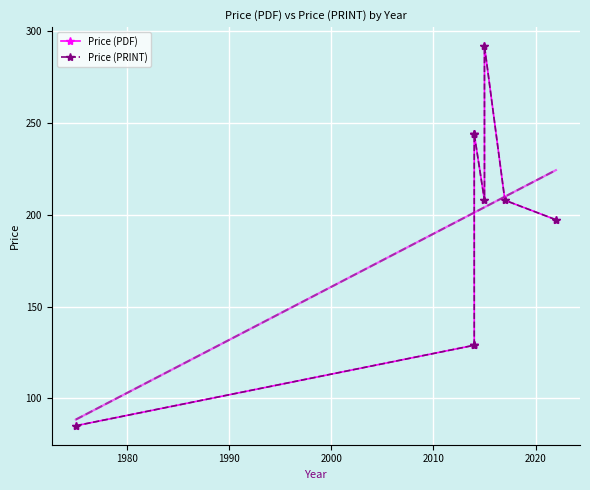

Is it true that Price (PDF) equals 198.5 at 1980?

False